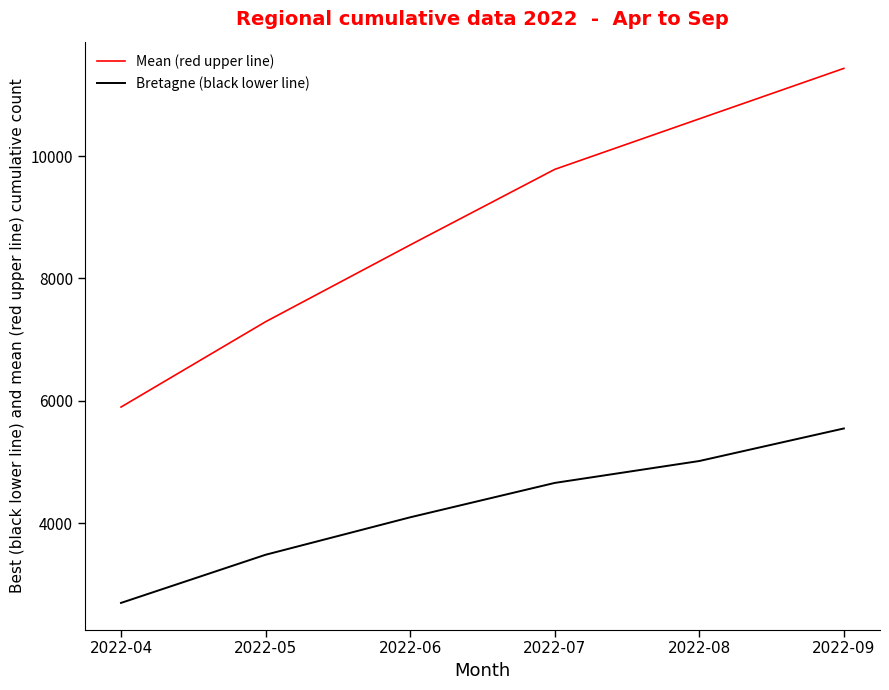

True or false: Bretagne (black lower line) has more than 0 points higher than both neighbors.

False